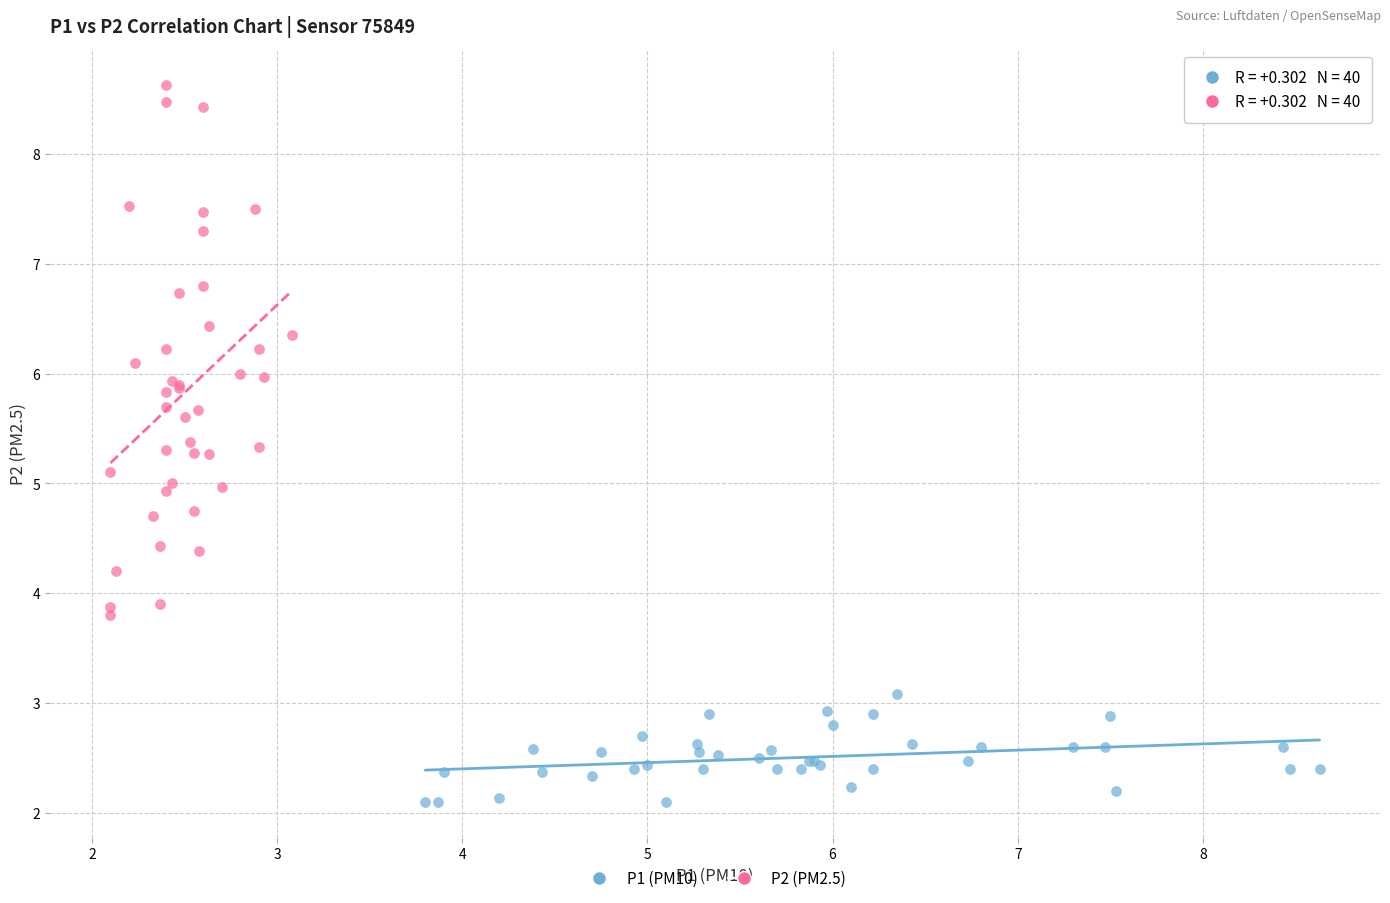

Which series reaches the minimum Y coordinate?

P1 (PM10)